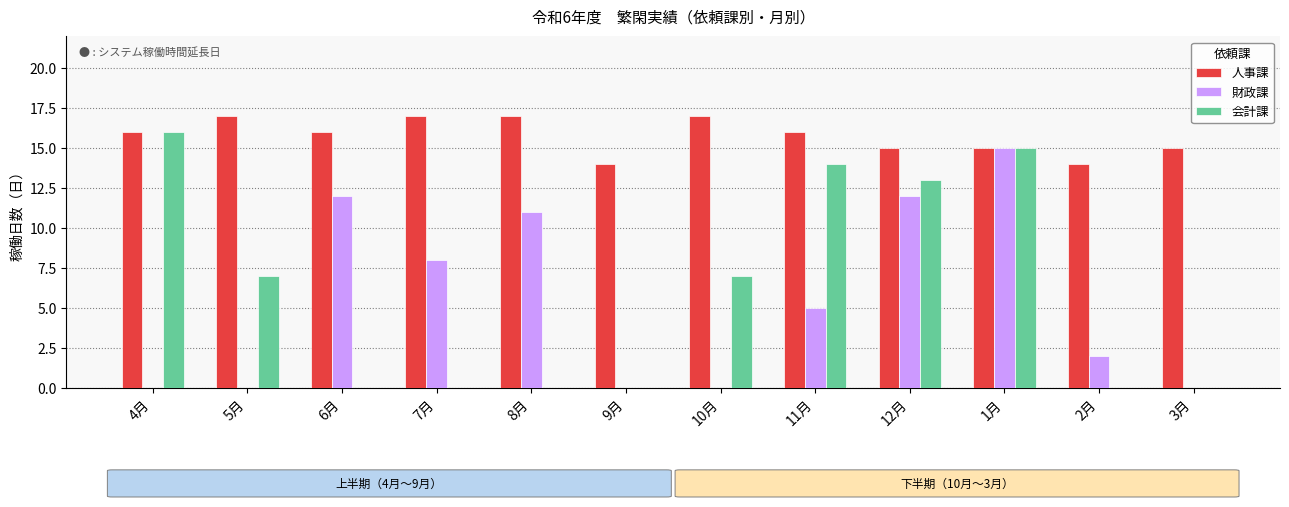

What are all the series names shown in the legend?

人事課, 財政課, 会計課